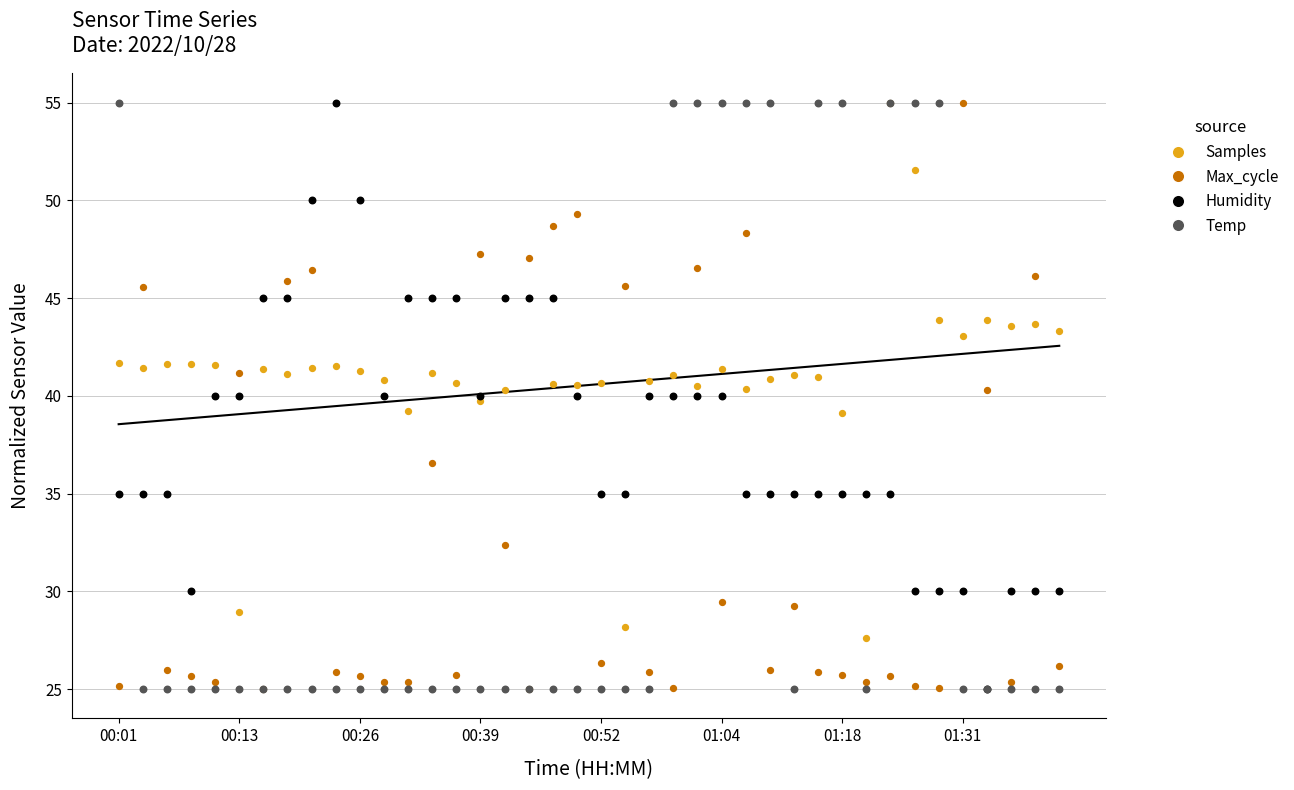

What are all the series names shown in the legend?

Samples, Max_cycle, Humidity, Temp